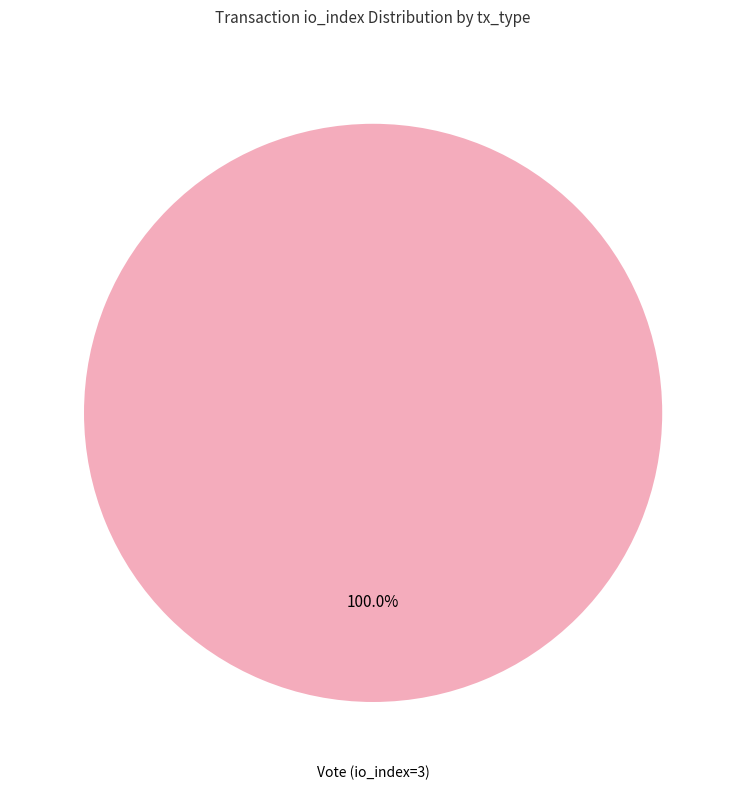

Does any single category account for the majority?

Yes